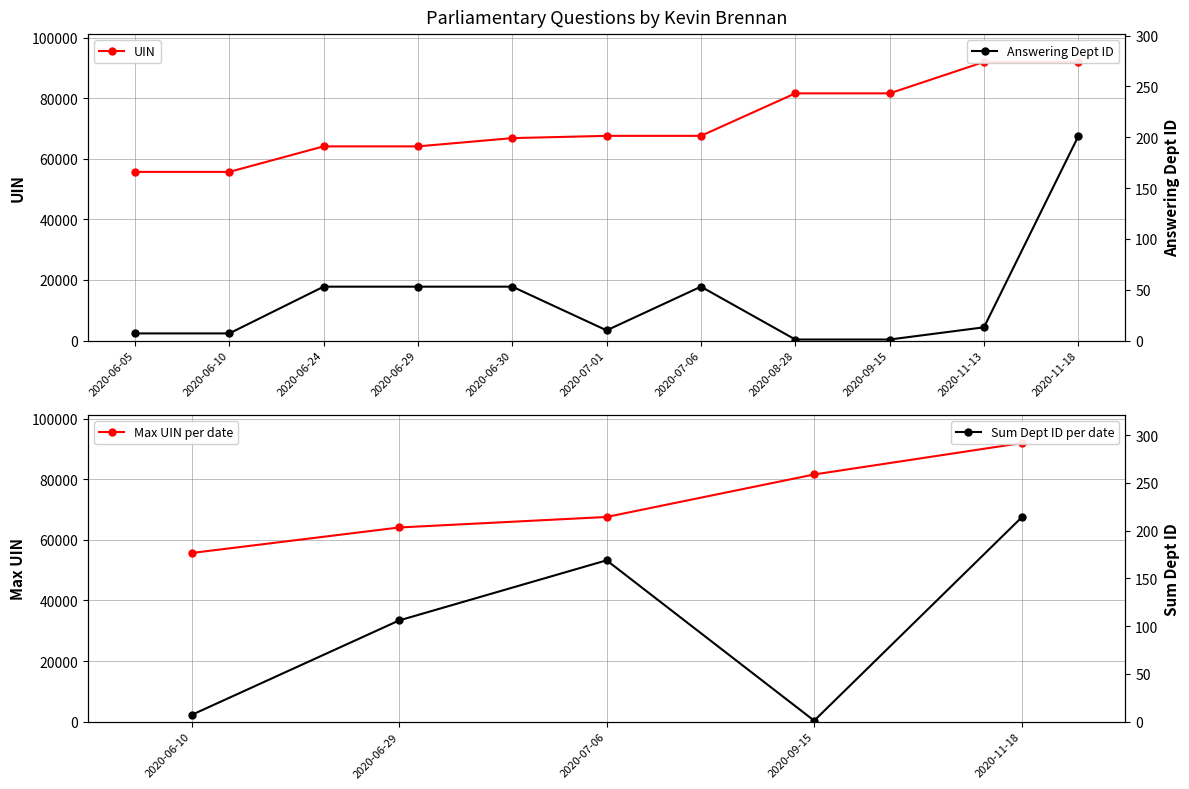

At which label is Answering Dept ID closest to 101?

2020-06-24